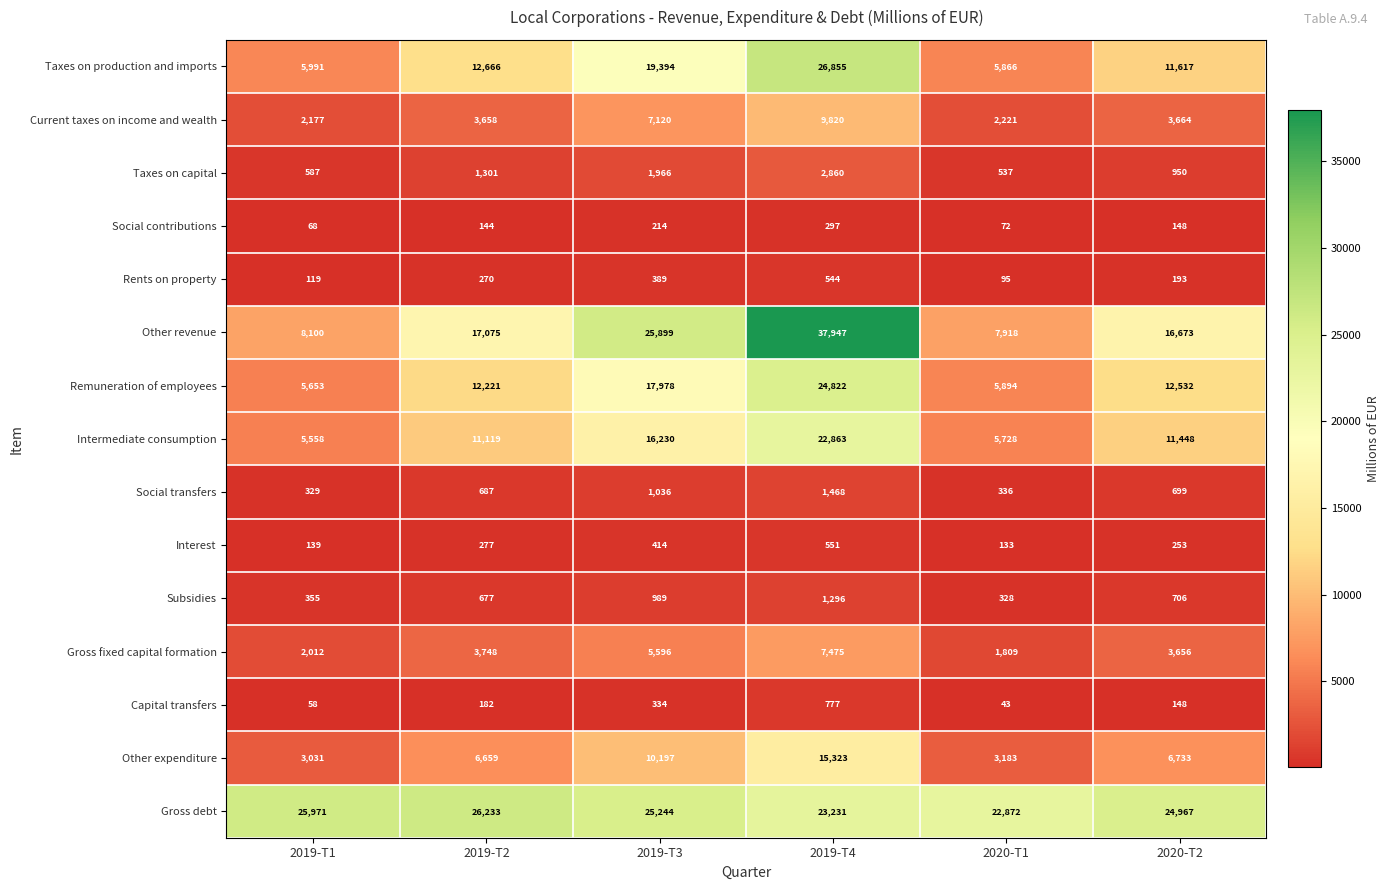

At 2019-T2, list the series in order from largest to smallest.

Gross debt, Other revenue, Taxes on production and imports, Remuneration of employees, Intermediate consumption, Other expenditure, Gross fixed capital formation, Current taxes on income and wealth, Taxes on capital, Social transfers, Subsidies, Interest, Rents on property, Capital transfers, Social contributions